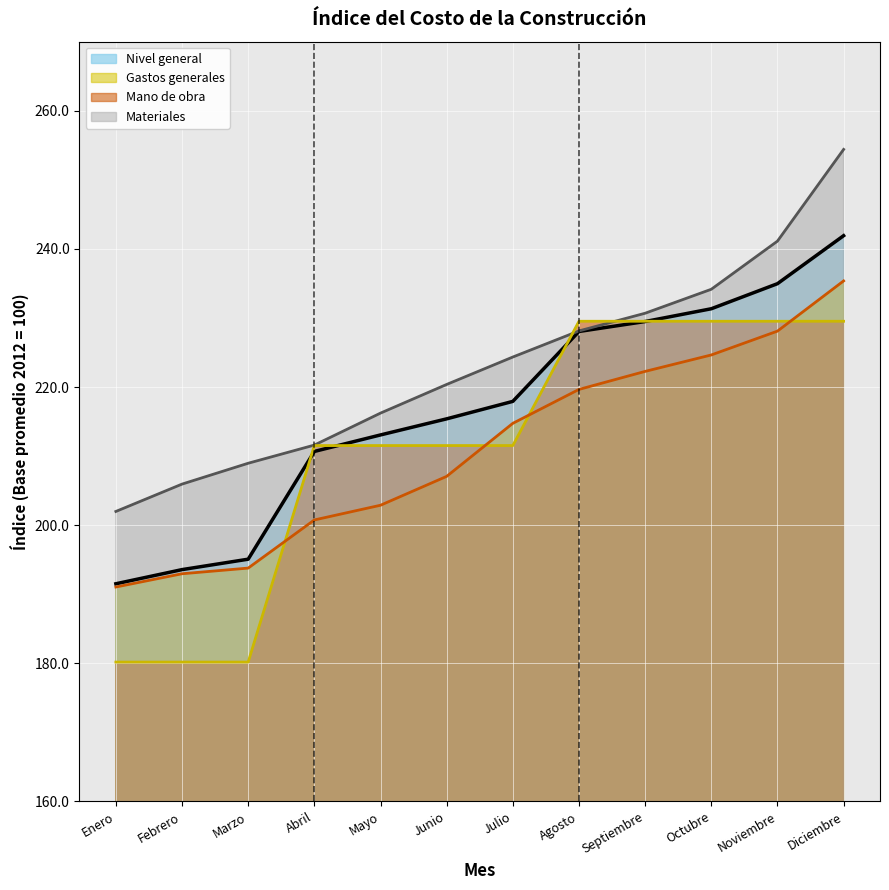

How many lines are shown in the chart?

4